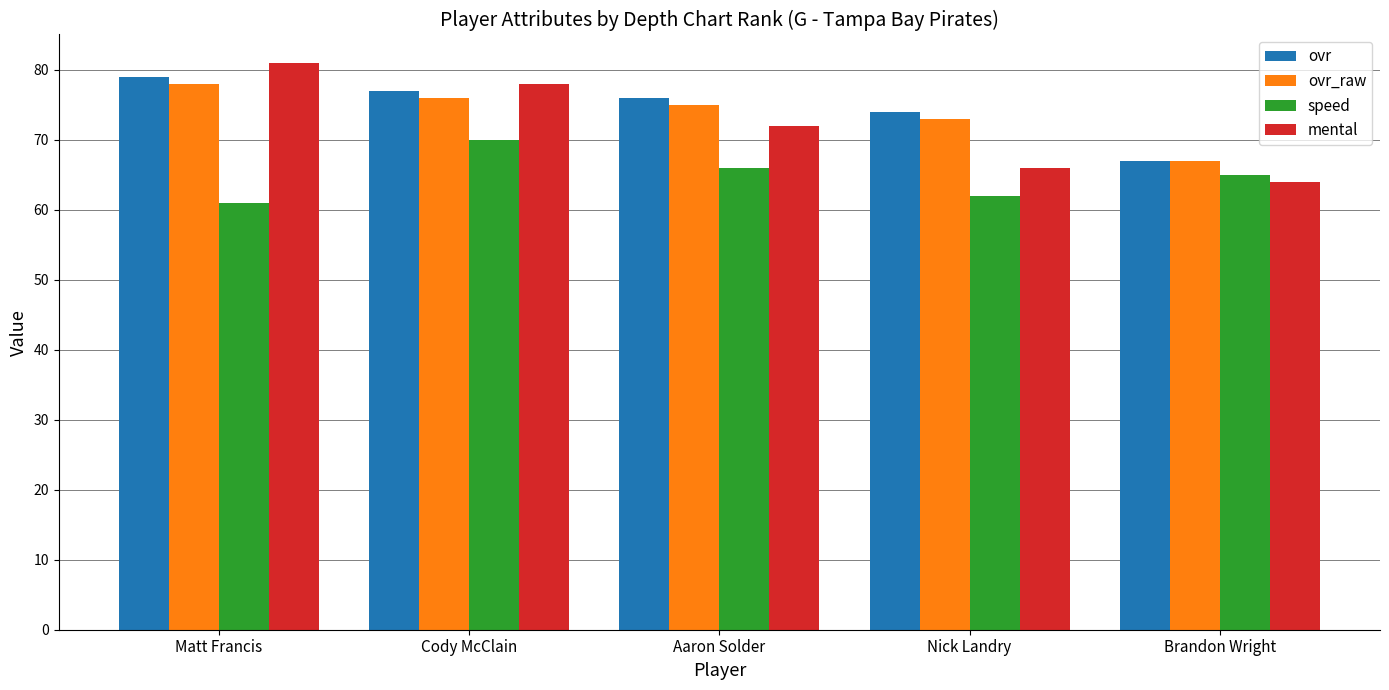

Reading left to right, list all the values displayed in this chart.

ovr: 79	77	76	74	67
ovr_raw: 78	76	75	73	67
speed: 61	70	66	62	65
mental: 81	78	72	66	64